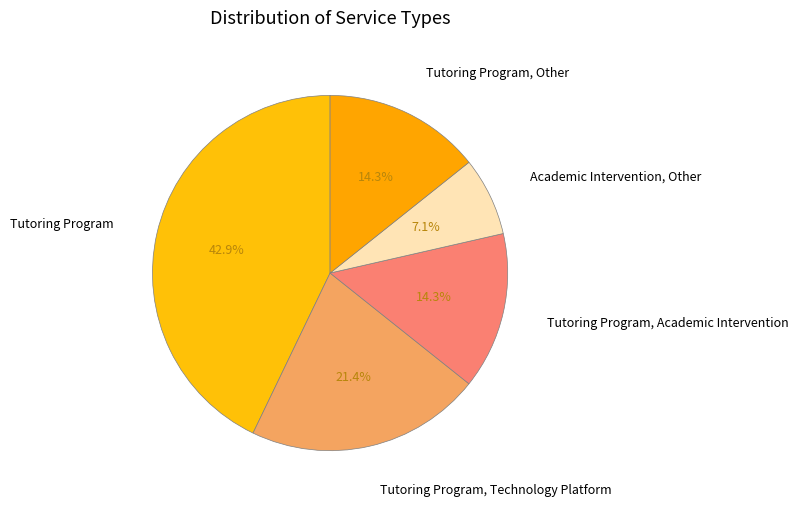

How many segments does this pie chart have?

5